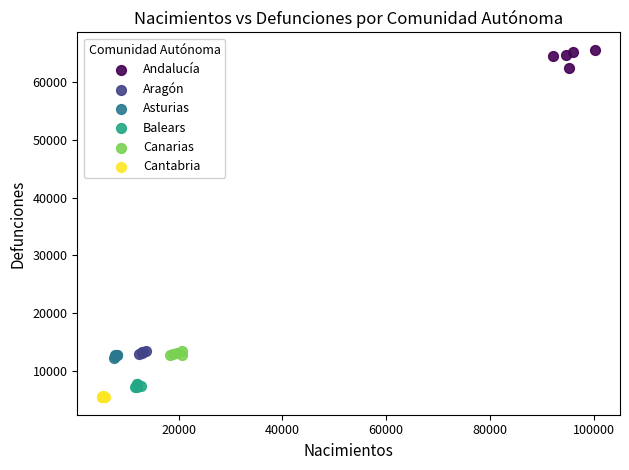

Which series has the largest Y range (max minus min)?

Andalucía